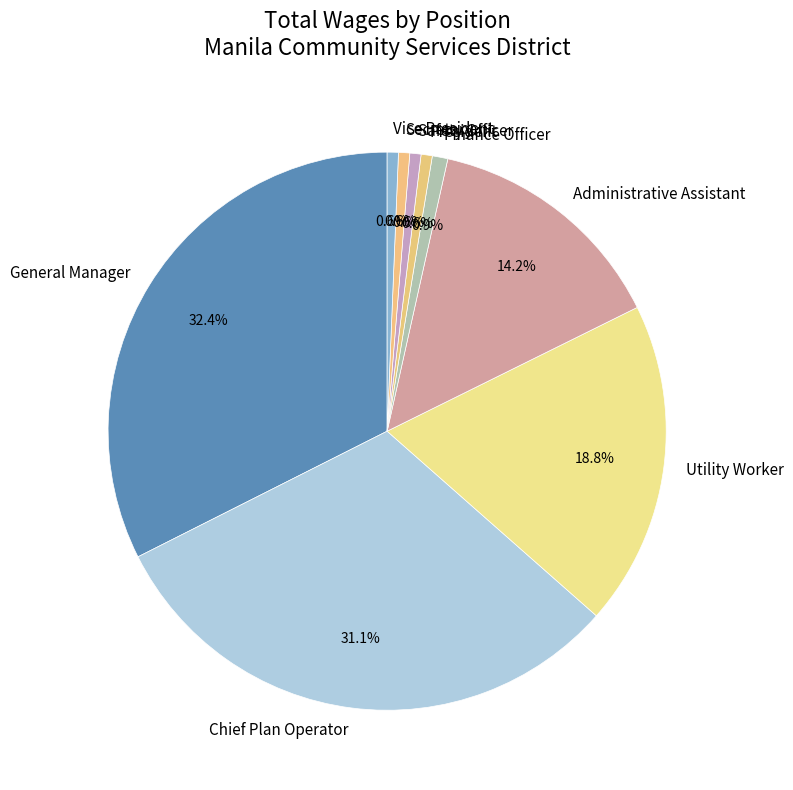

What is the largest slice in the pie chart?

General Manager